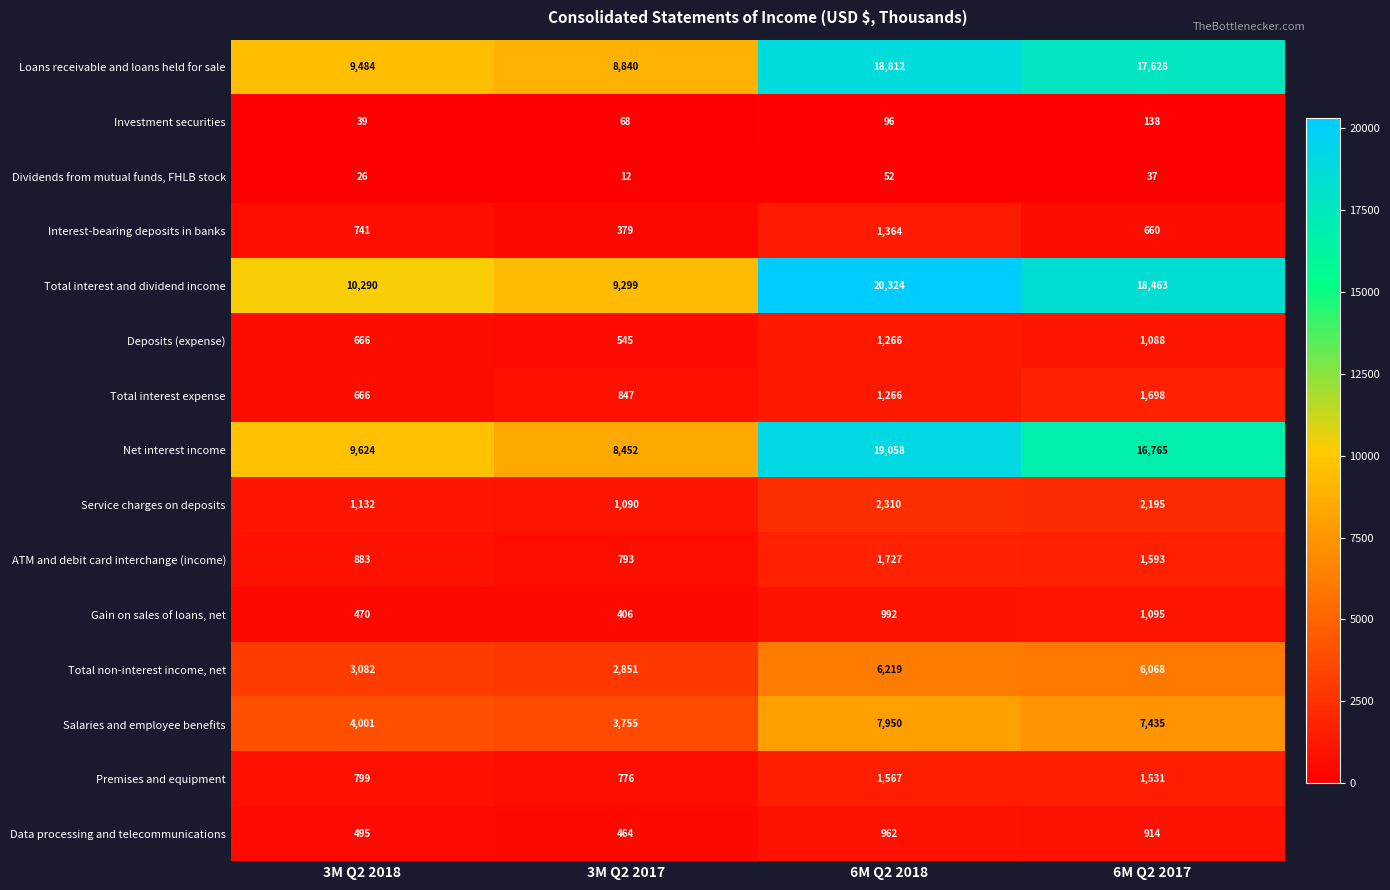

How many series are shown in this chart?

15